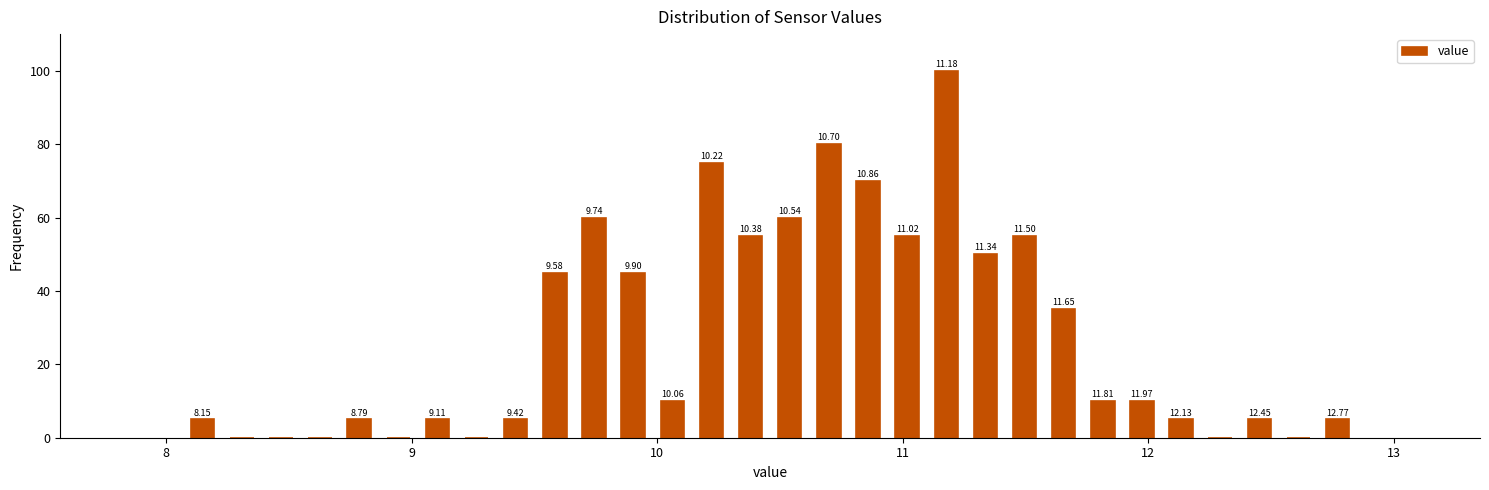

Read against the x-axis, roughly where is the centre of the tallest bar?

11.2